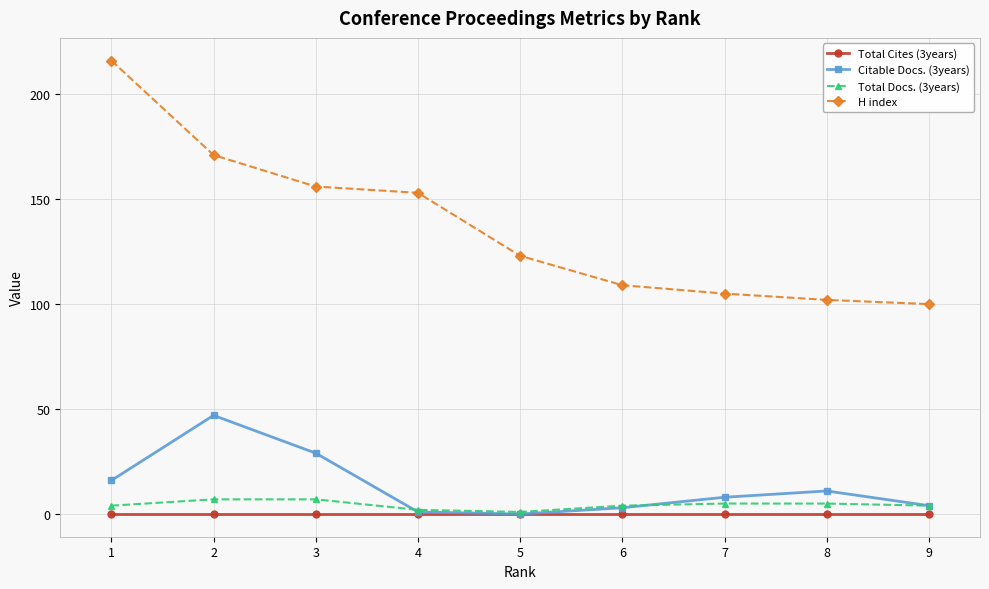

True or false: Total Docs. (3years) and H index cross at least once.

False